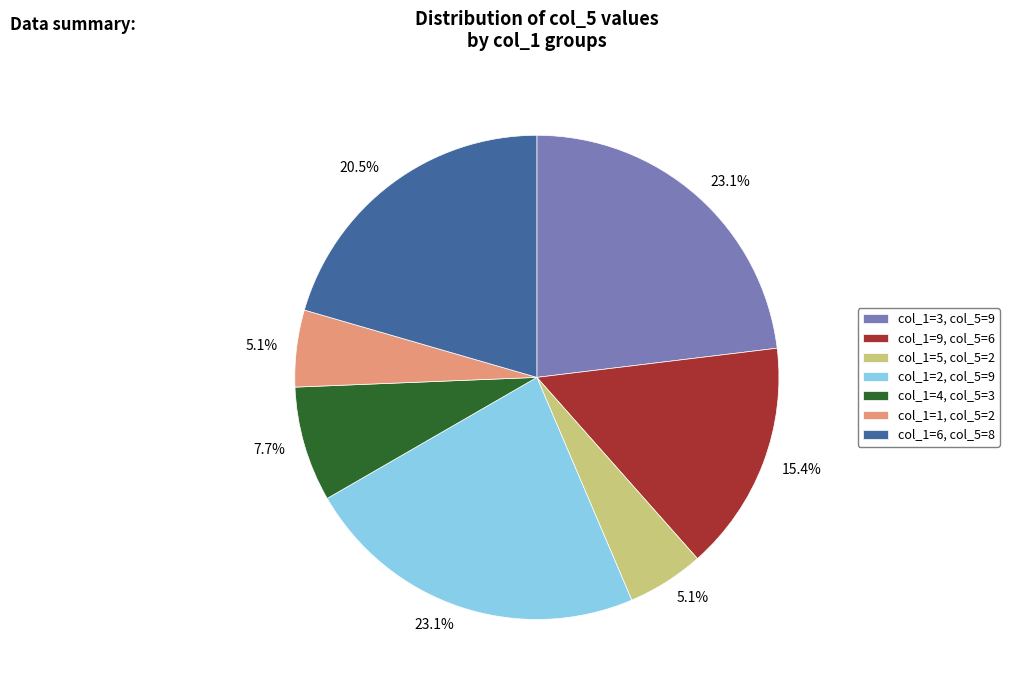

Does any single category account for the majority?

No